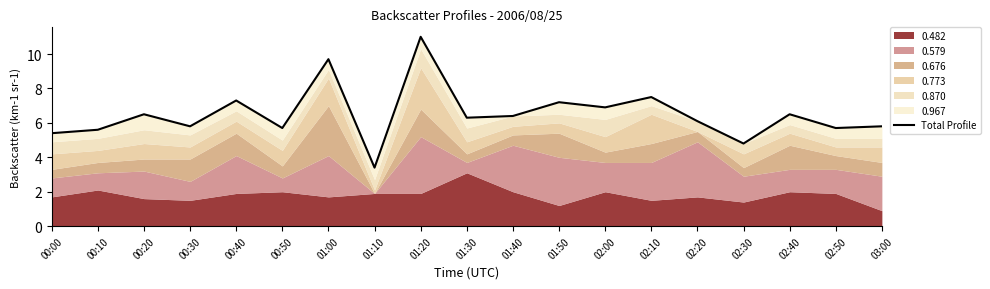

Is it true that the value at 02:50 is 1.5?

False